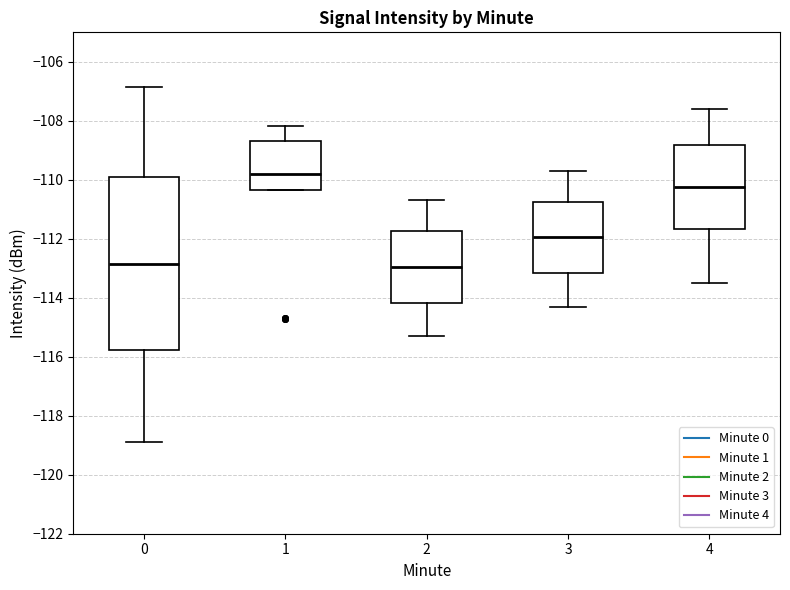

Where does the upper whisker of the box at x = 4 end on the y-axis? The values are not printed on the chart, so give them approximately, as read against the axis.

-107.6